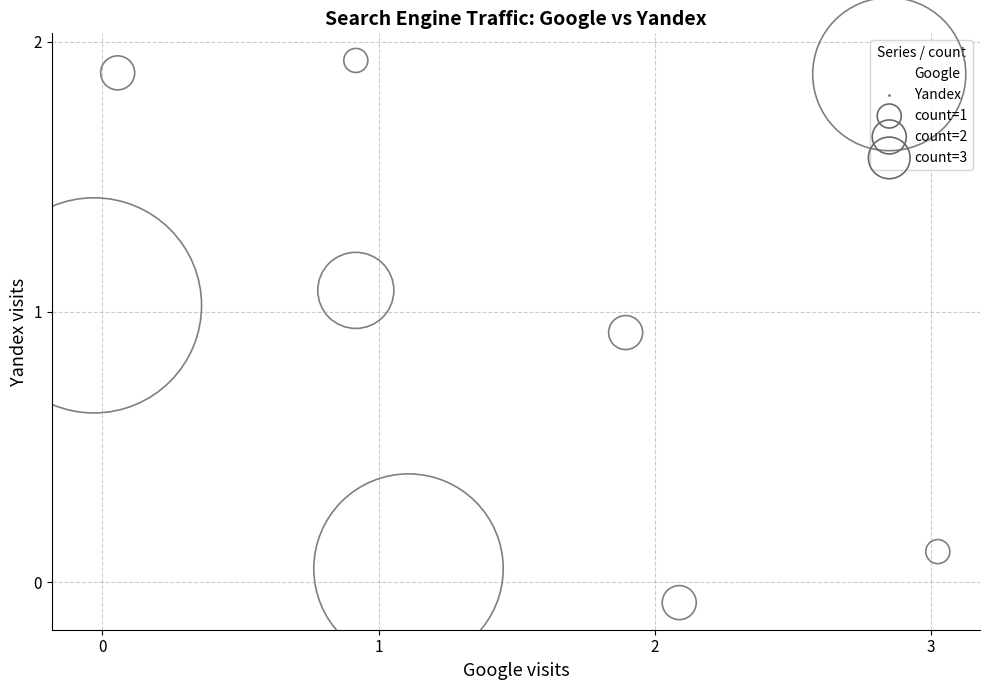

What is the average X value?

1.2